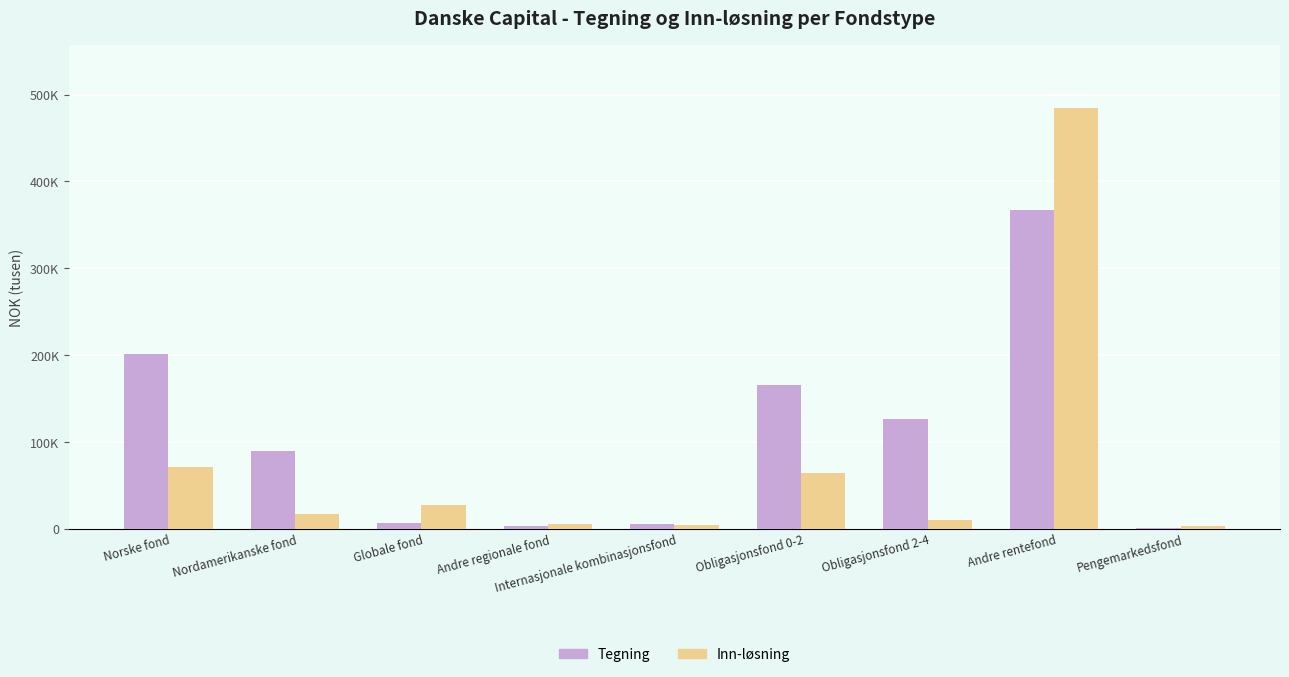

Are the bars horizontal?

No